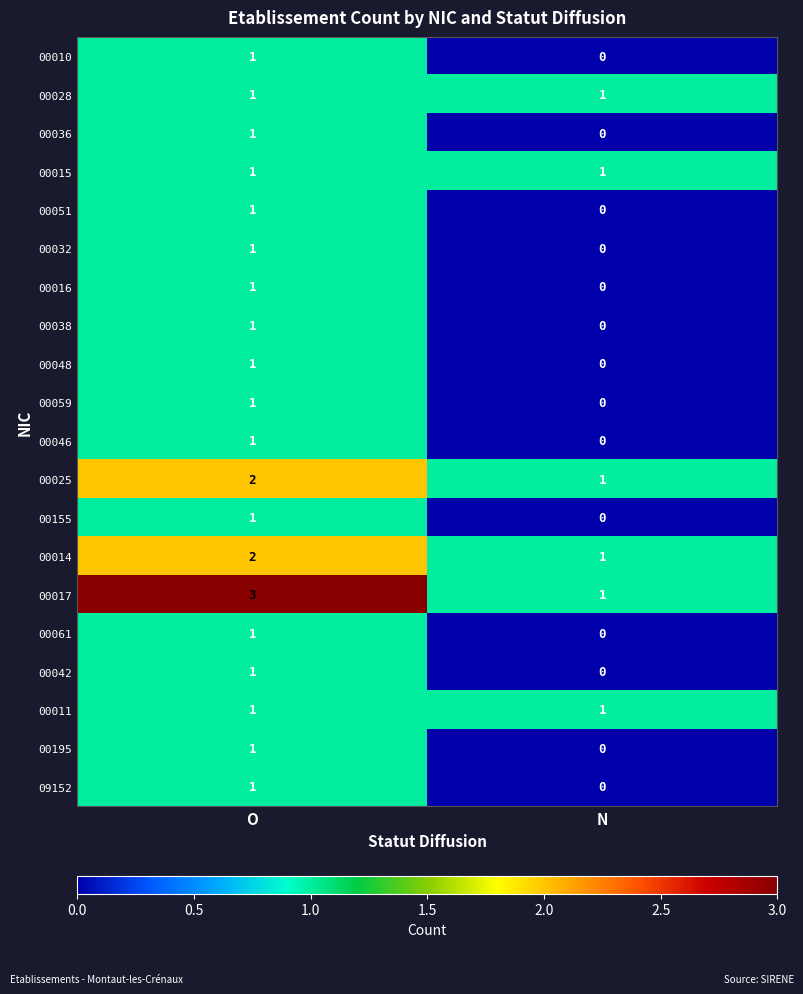

Which series has the largest range (max minus min)?

00017